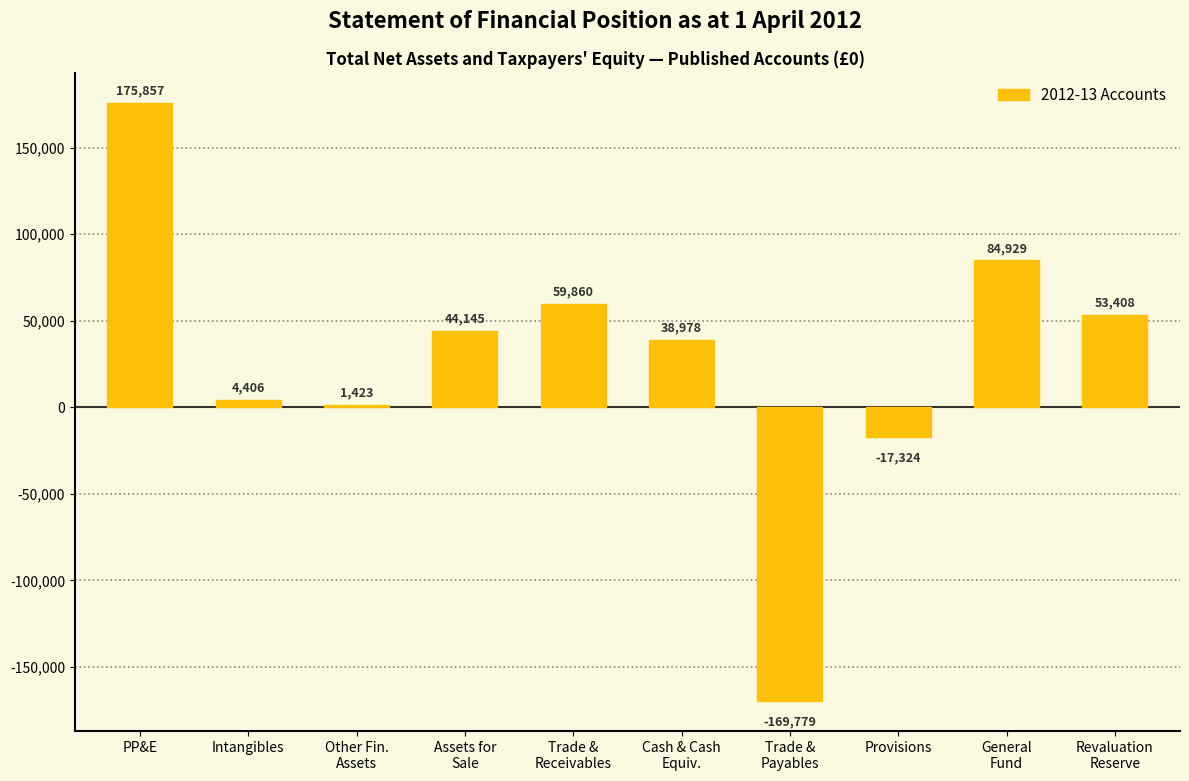

Reading left to right, what are all the values shown in this chart?

PP&E=175857	Intangibles=4406	Other Fin.
Assets=1423	Assets for
Sale=44145	Trade &
Receivables=59860	Cash & Cash
Equiv.=38978	Trade &
Payables=-169779	Provisions=-17324	General
Fund=84929	Revaluation
Reserve=53408